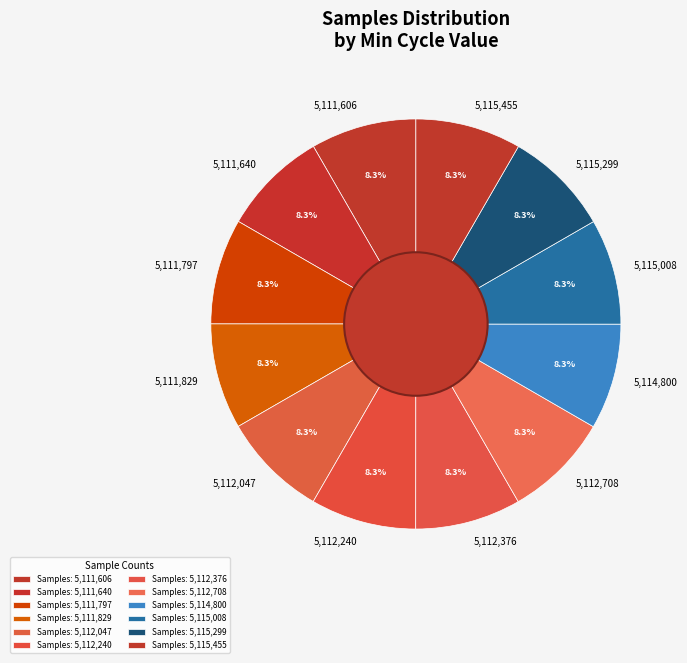

Does any single category account for the majority?

No